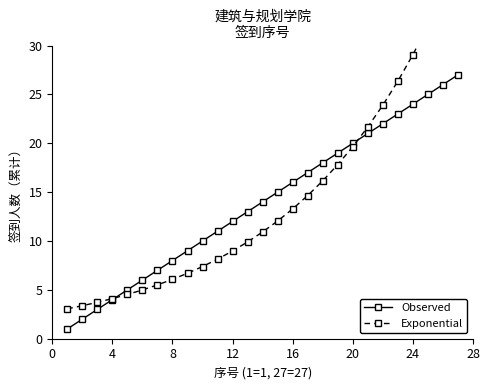

How many values in the Observed series are below 14?

13